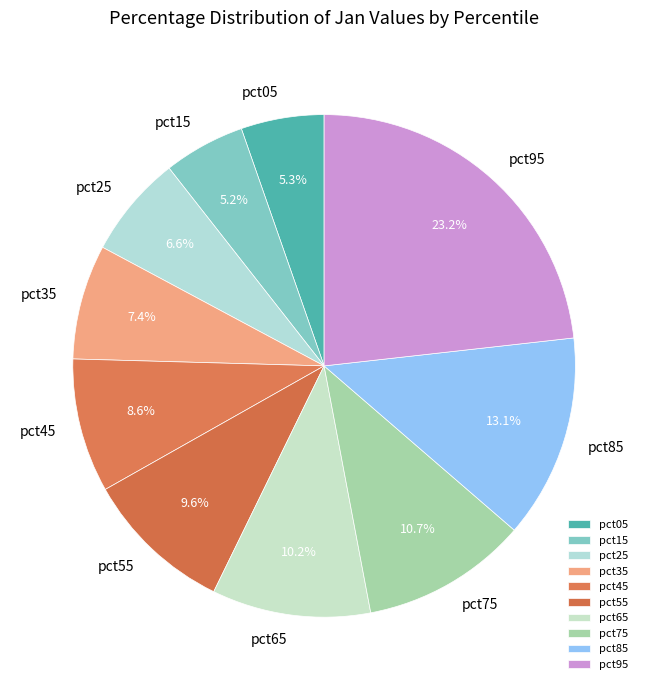

Is there a majority slice in this chart?

No